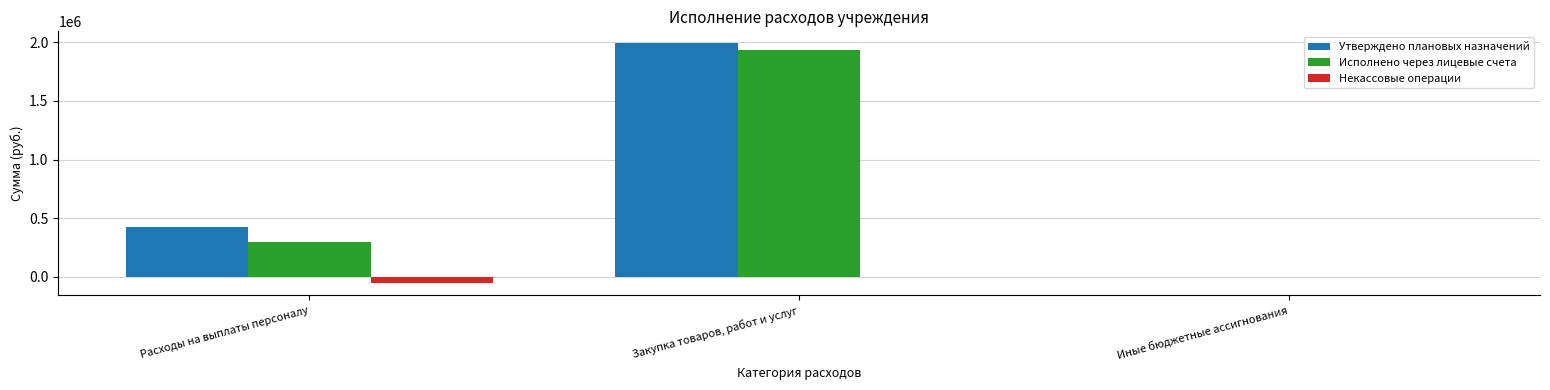

What is the sum of all Утверждено плановых назначений values?

2415878.8